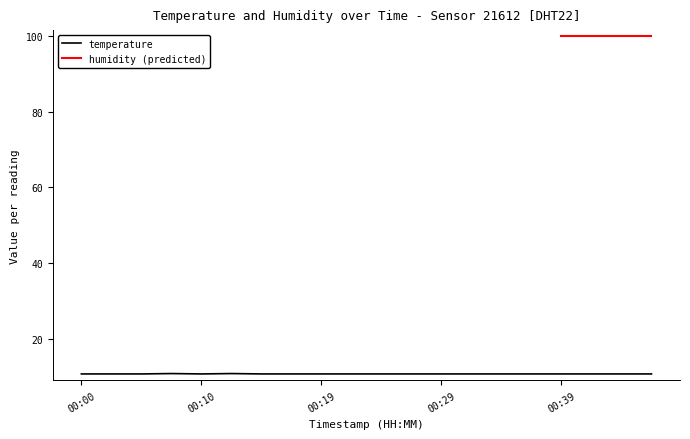

How many categories are shown in the chart?

20